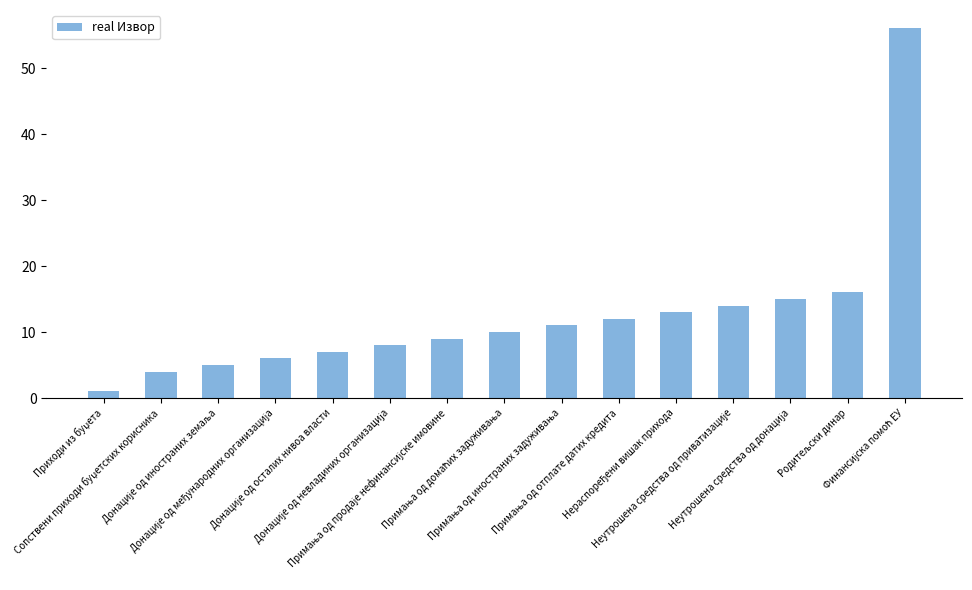

What is the maximum value shown in the chart?

56